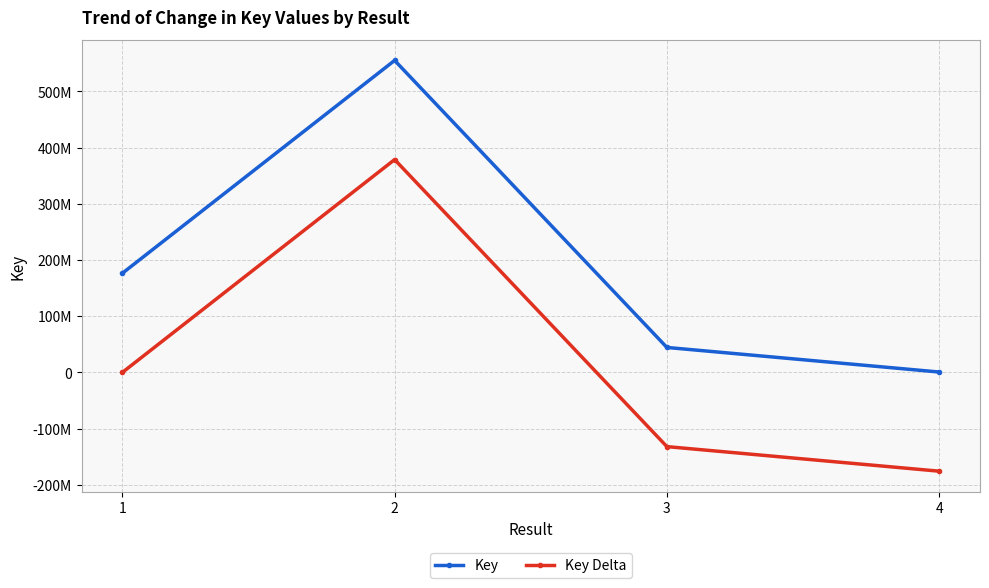

What is the spread (max minus min) of values at 4?

176379742